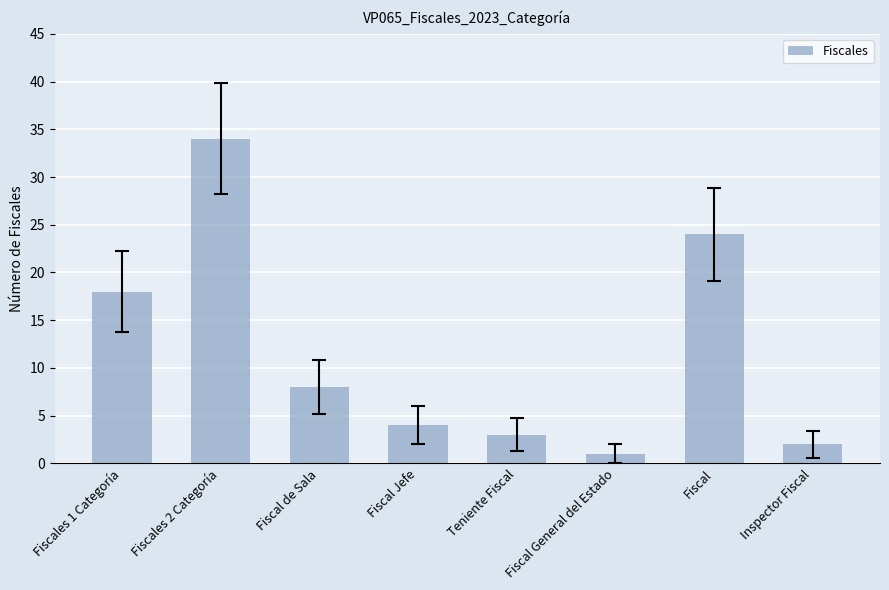

At which label does the data first exceed 8?

Fiscales 1 Categoría